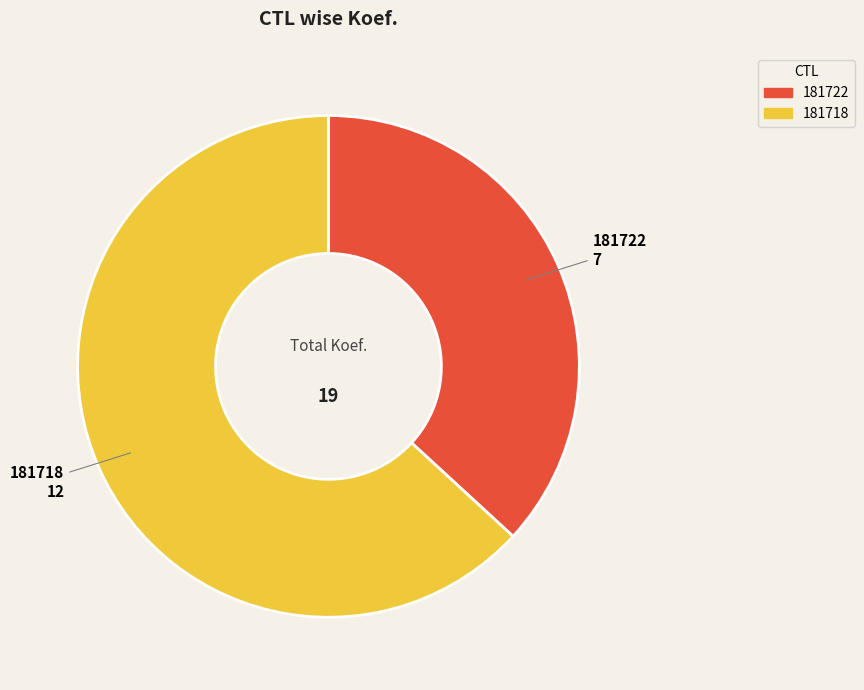

Do 181718 and 181722 together represent more than half of the pie?

Yes